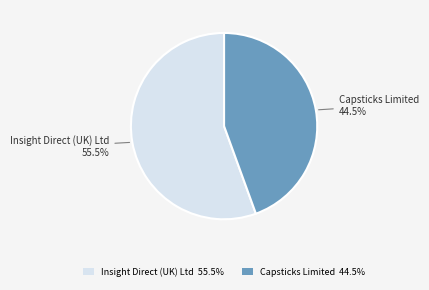

Count the number of slices in the pie.

2